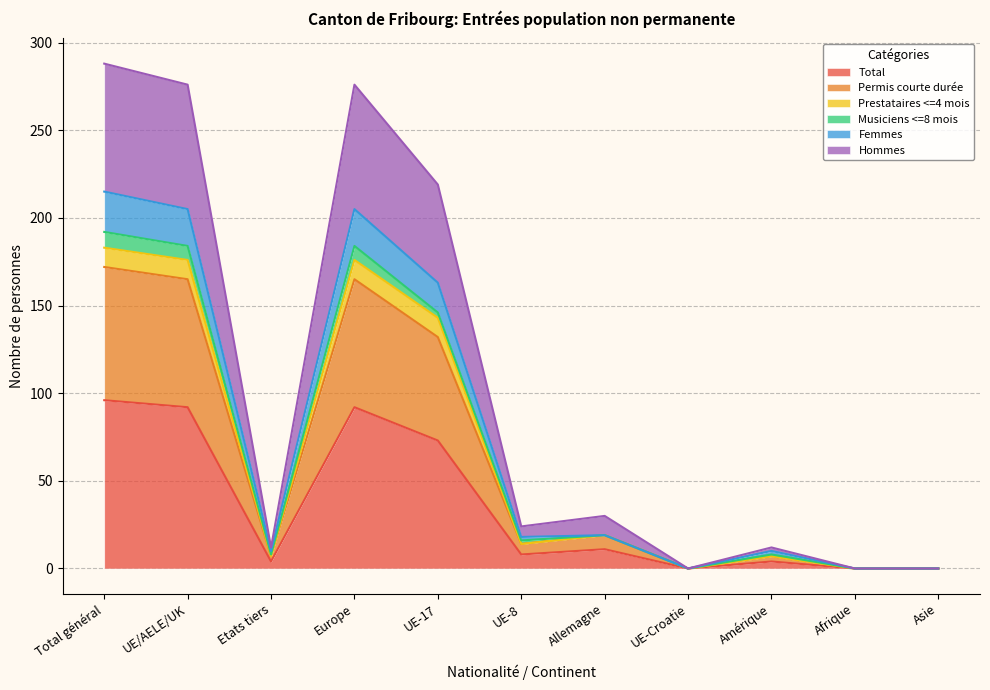

True or false: Total has a value of 61 at Europe.

False